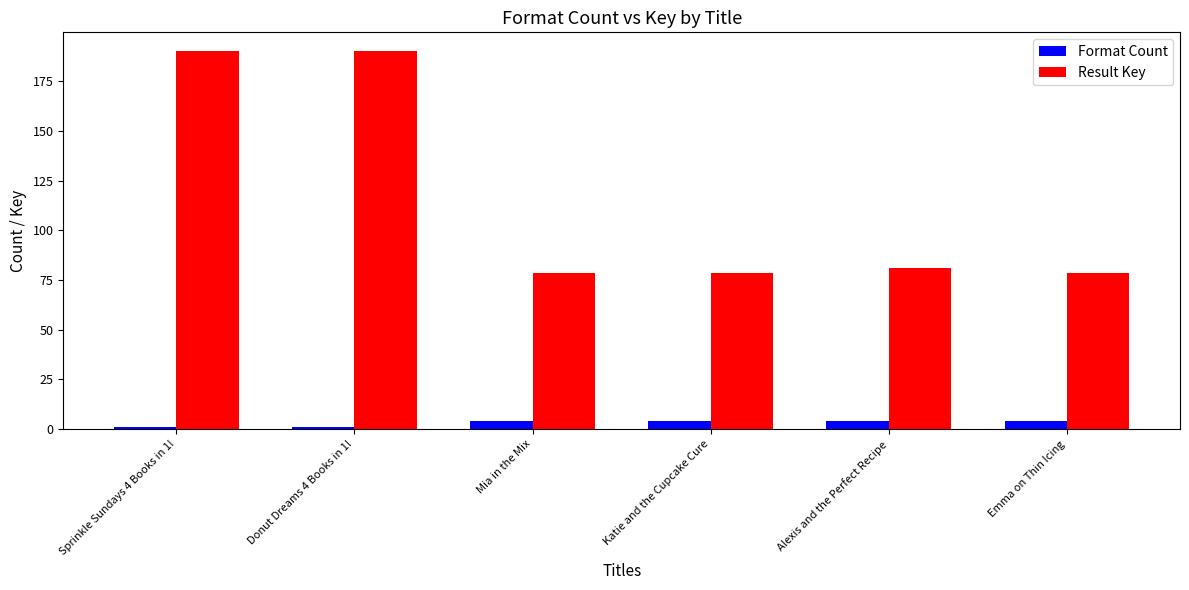

At how many categories does at least one series exceed 168?

2